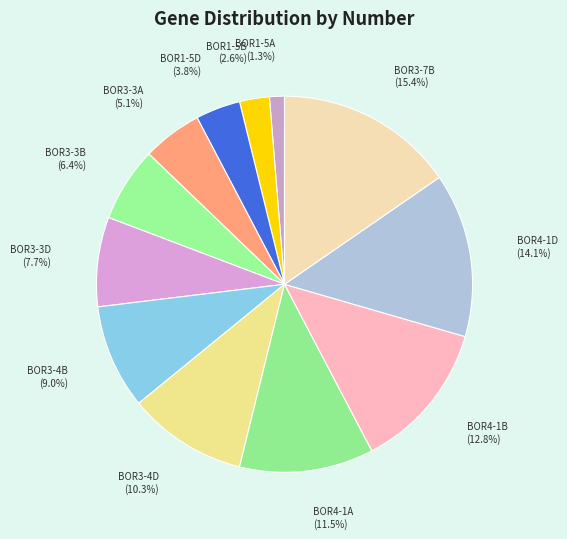

To the nearest percent, what percentage of the pie is BOR4-1B?

13%